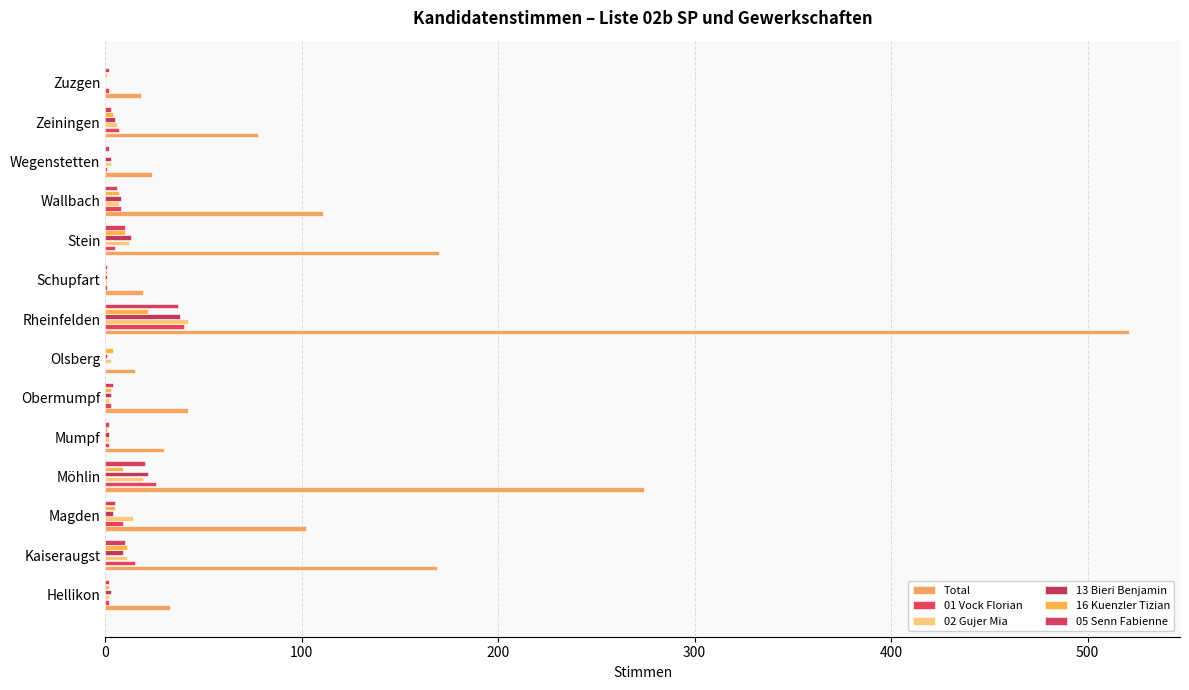

How many groups of bars are there?

14